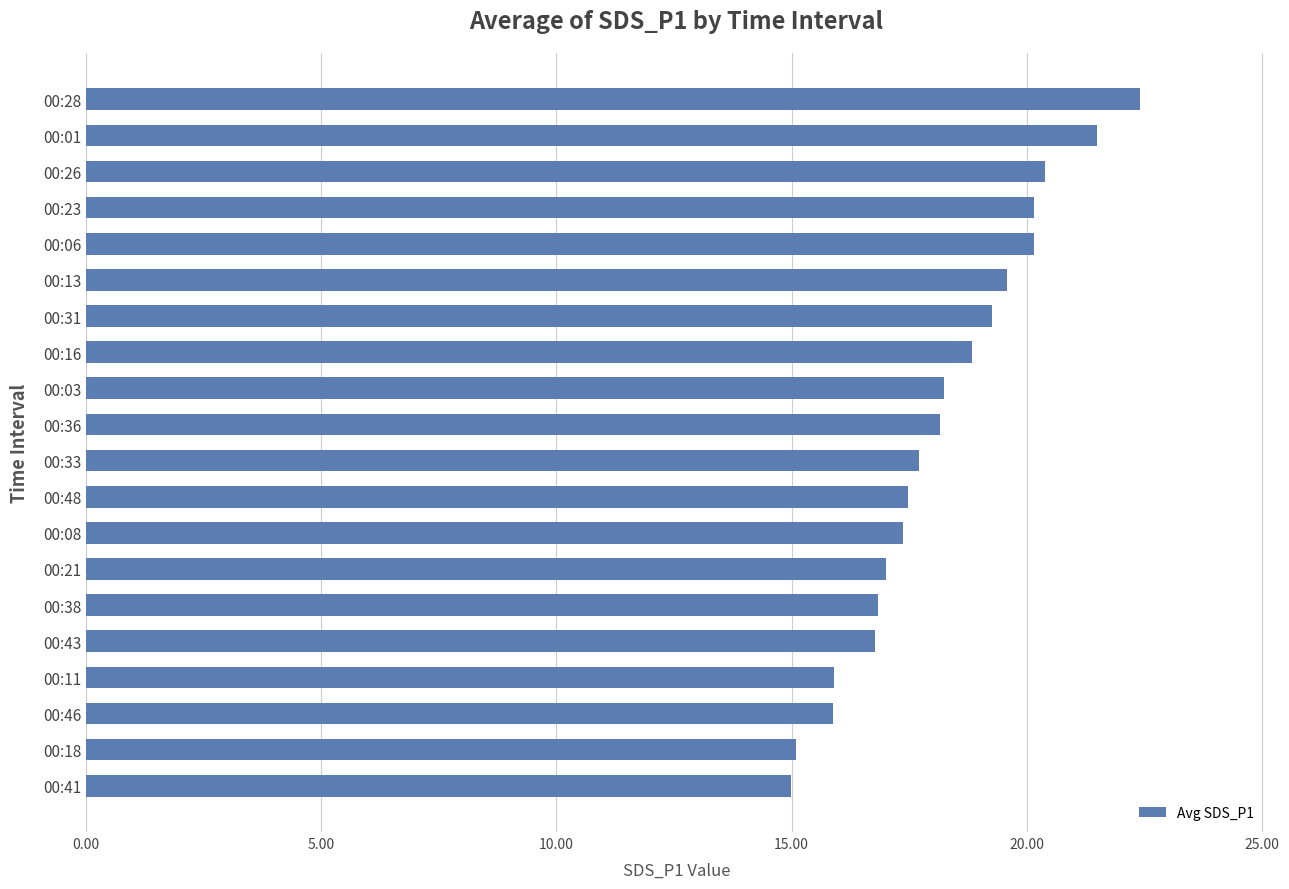

What is the sum of all values?

363.7